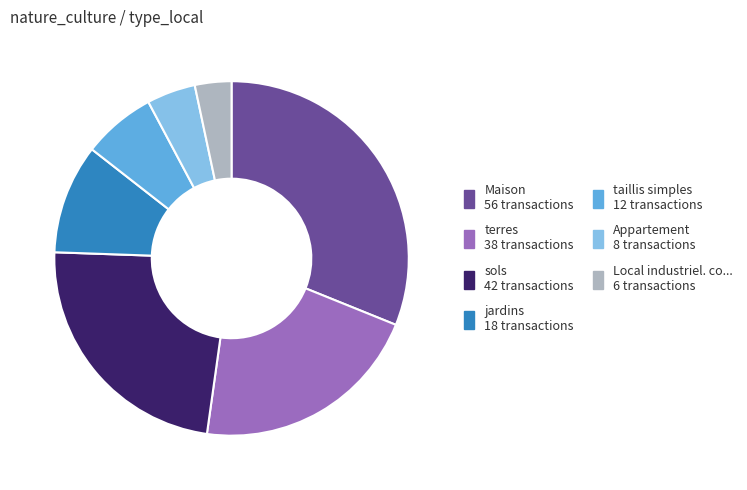

Does any single category account for the majority?

No